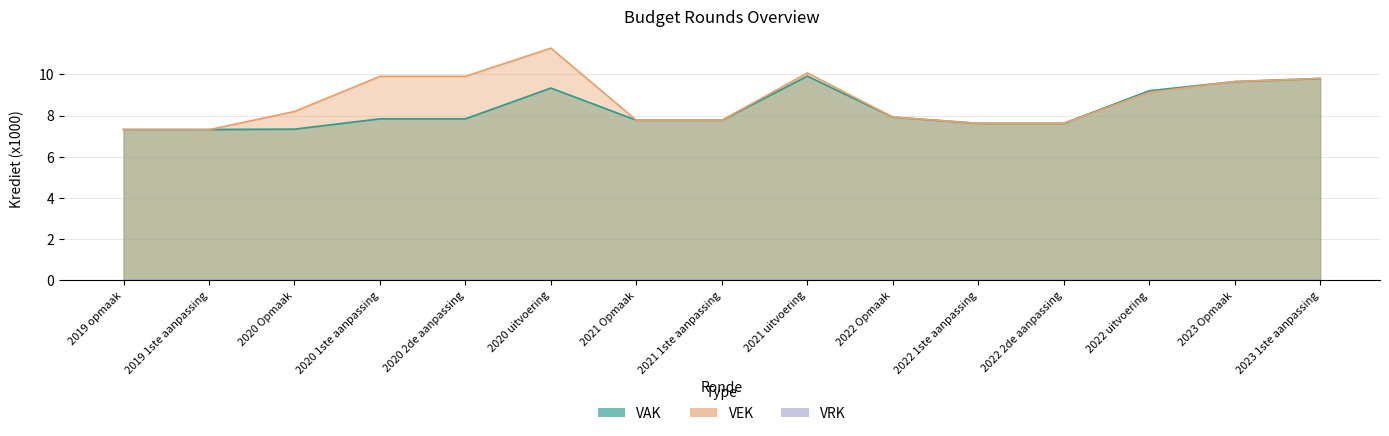

Which category has the highest value in the VAK series?

2021 uitvoering